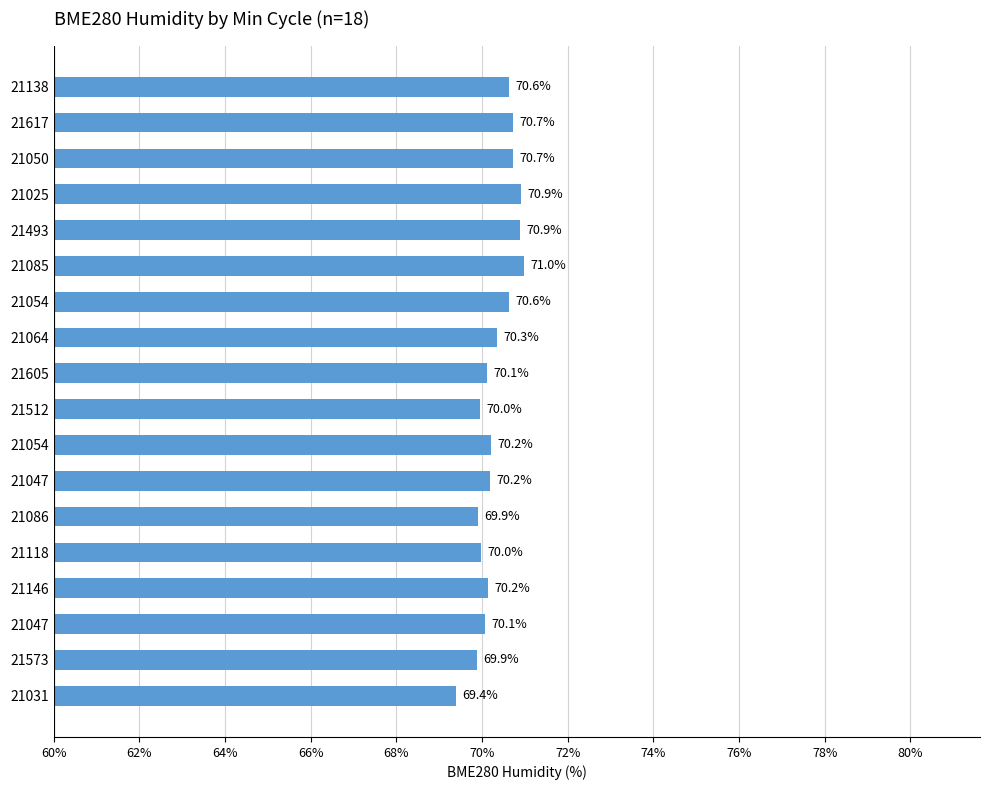

How many data points are above 70?

13